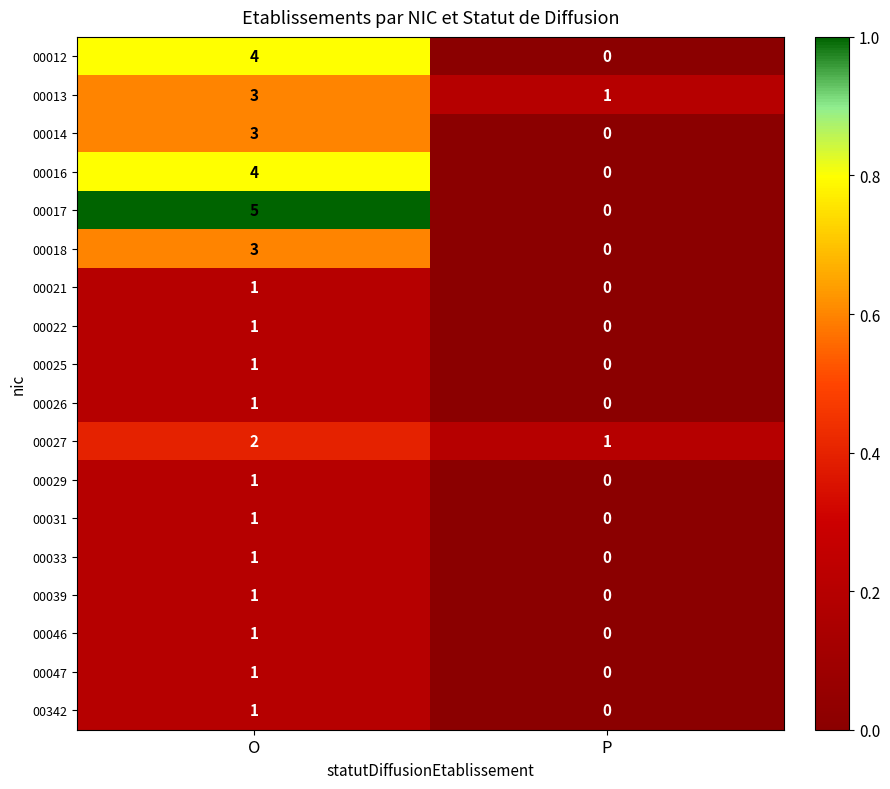

Which series has the largest range (max minus min)?

00017